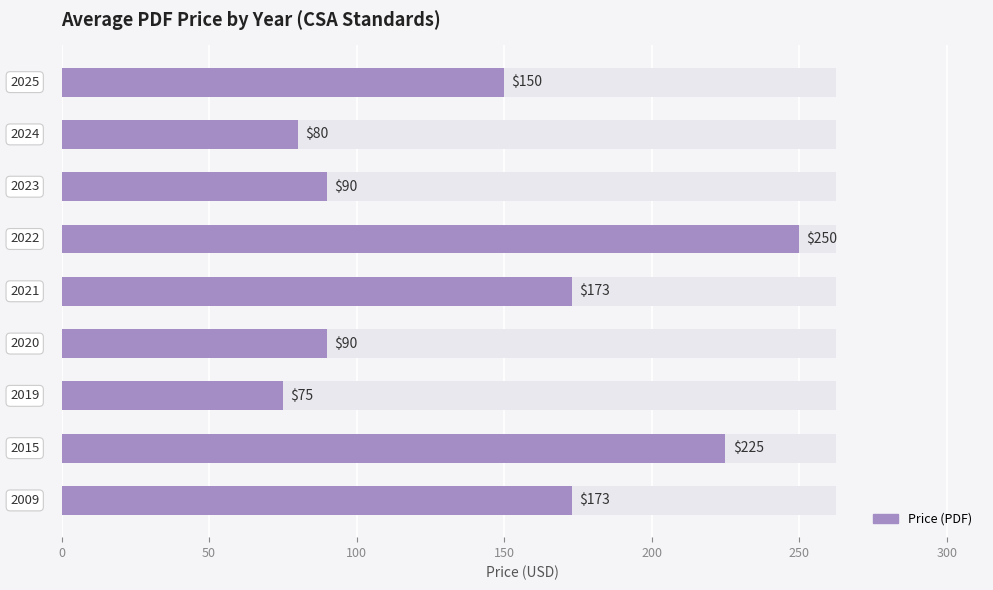

How many bars are there in total?

9